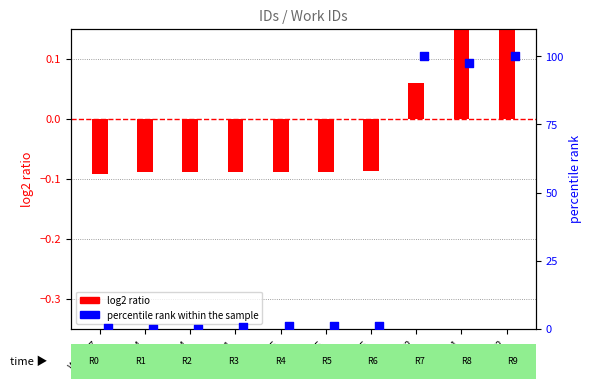

Which series reaches the maximum Y coordinate?

percentile rank within the sample